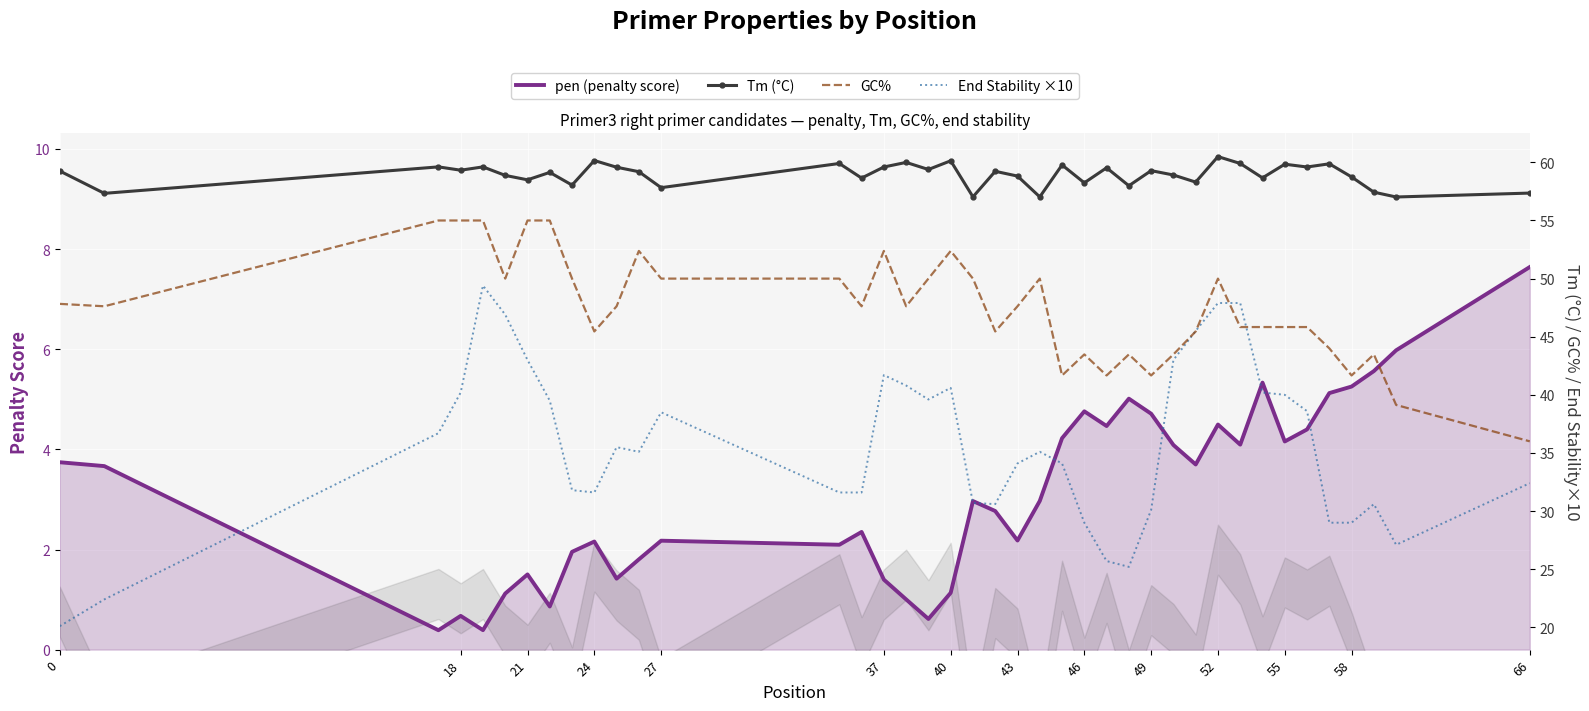

The pen (penalty score) series shows 7.9 at 58. True or false?

False